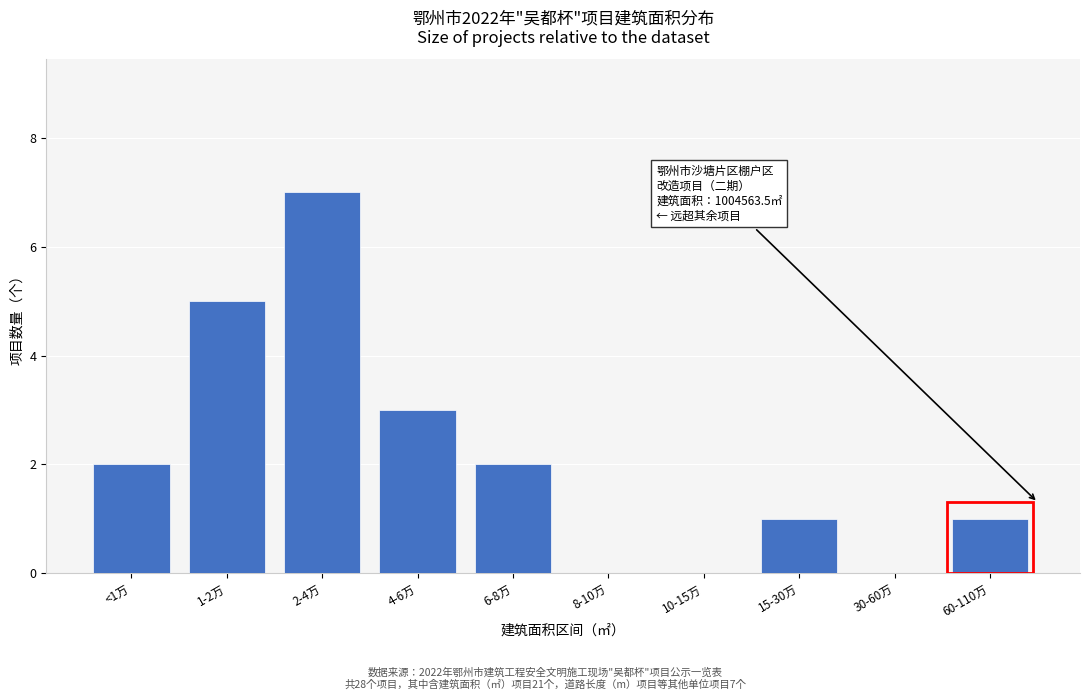

Reading left to right, what are all the values shown in this chart?

<1万=2	1-2万=5	2-4万=7	4-6万=3	6-8万=2	8-10万=0	10-15万=0	15-30万=1	30-60万=0	60-110万=1